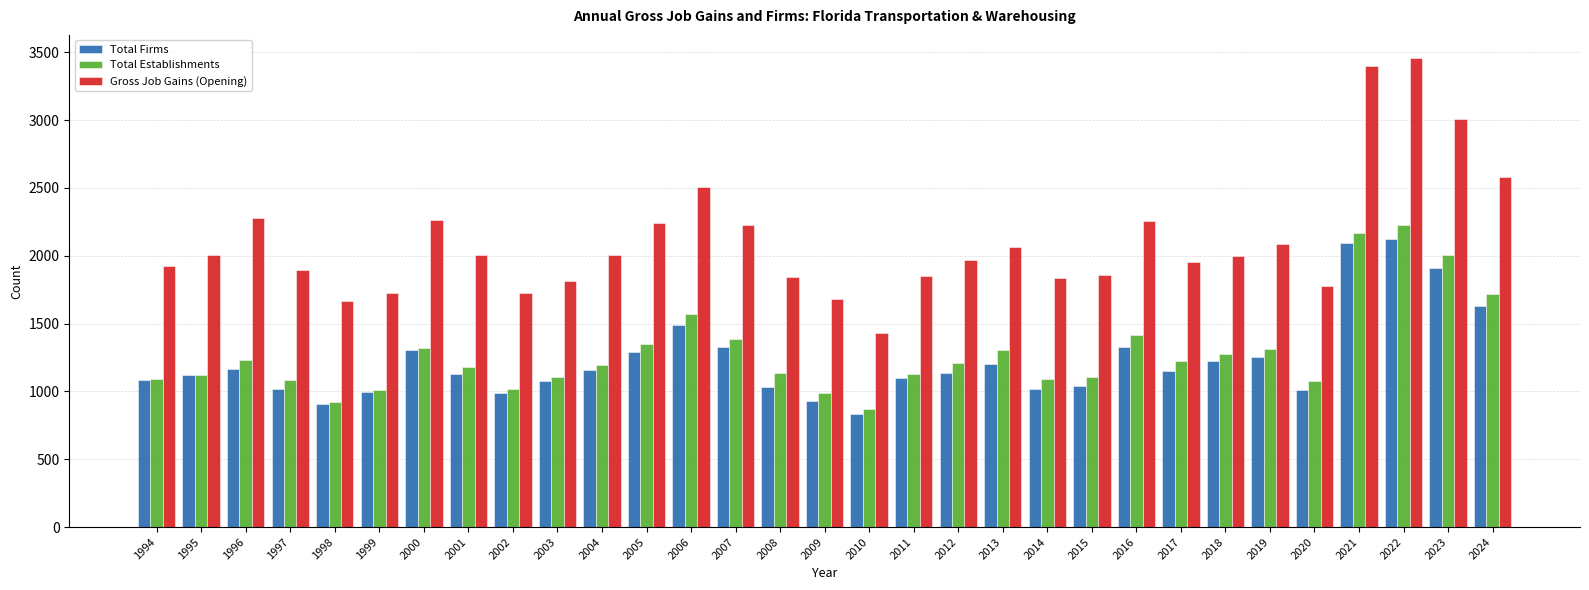

What is the sum of the Total Firms values at 2001 and 2002?

2114